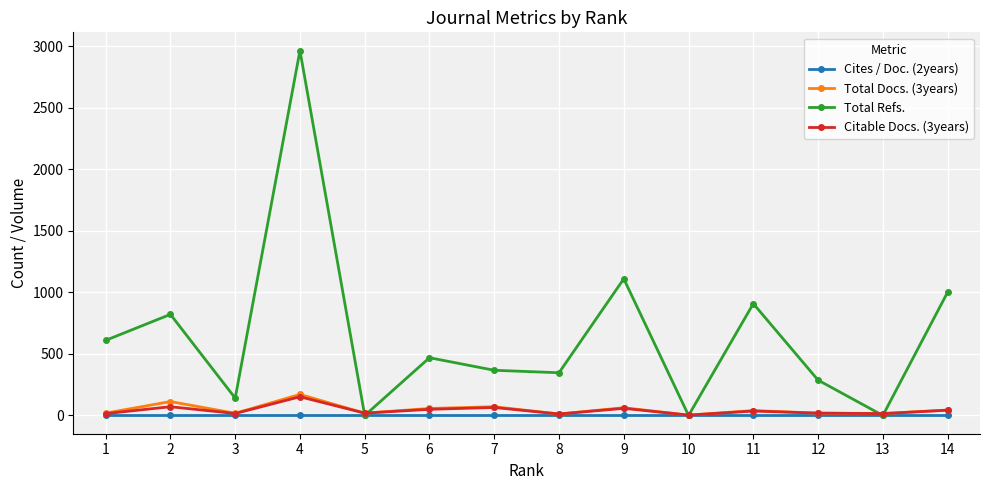

What is the difference between the maximum and minimum values in the Citable Docs. (3years) series?

149